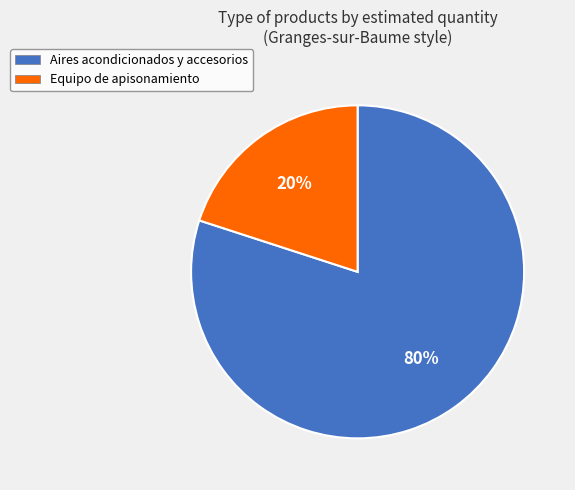

Is the sum of Aires acondicionados y accesorios and Equipo de apisonamiento greater than half?

Yes